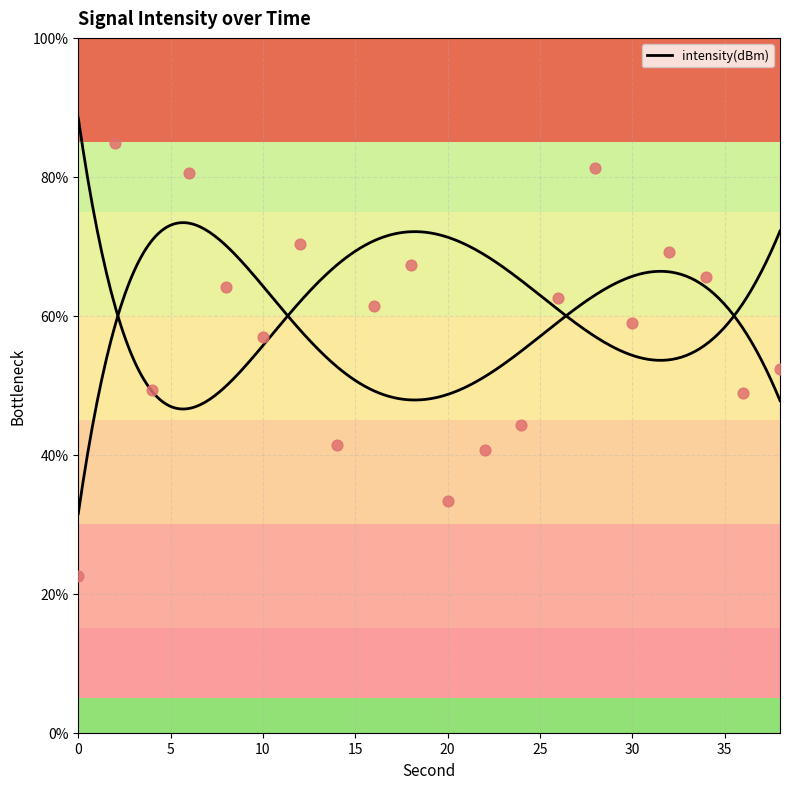

What is the change in value from 14 to 22?

-0.8